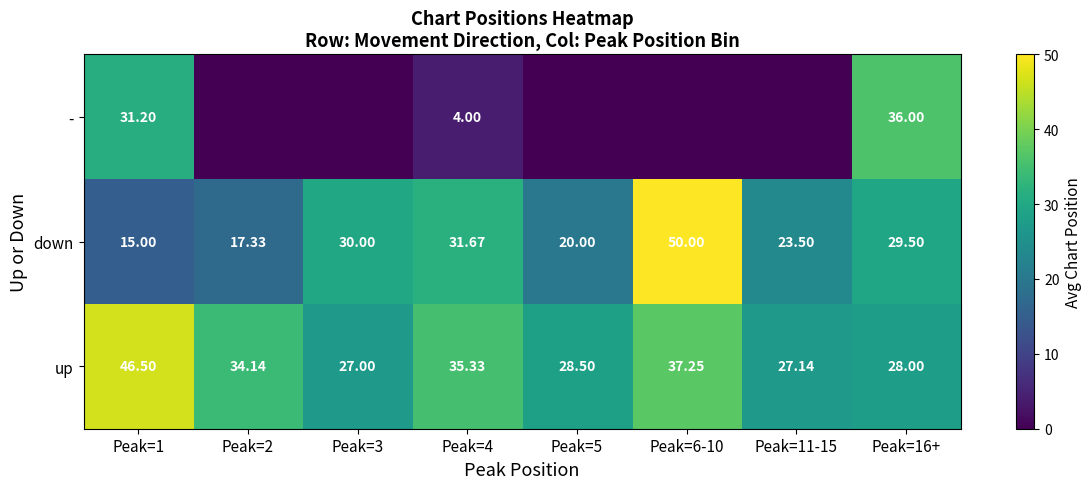

List the series in order of their overall mean, highest first.

up, down, -